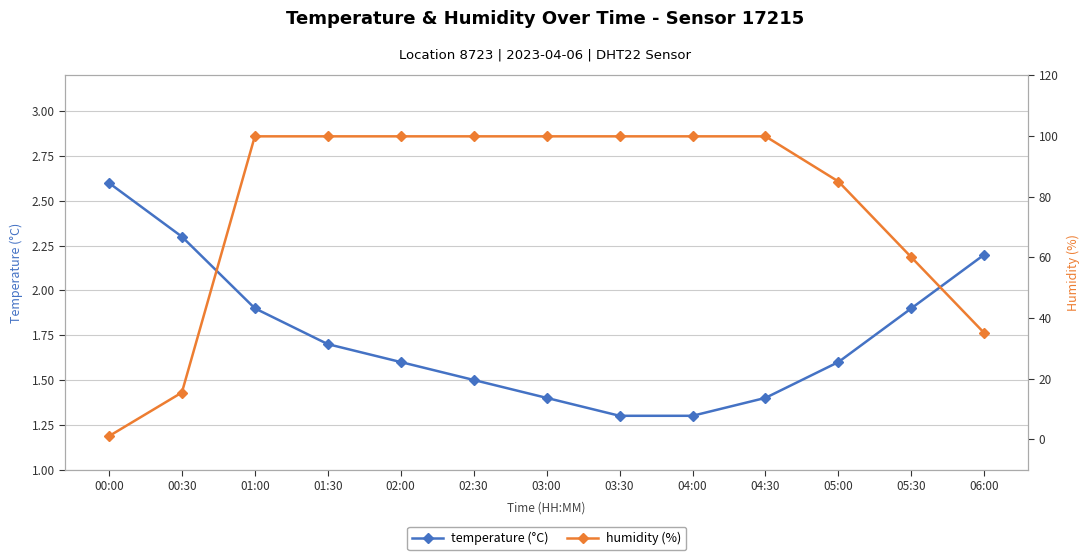

List the series in order of their peak value, highest first.

humidity (%), temperature (°C)